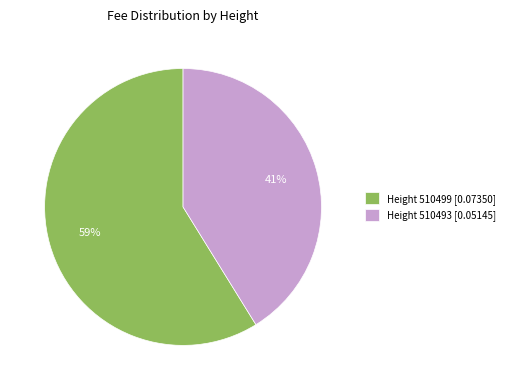

Do Height 510493 [0.05145] and Height 510499 [0.07350] together represent more than half of the pie?

Yes